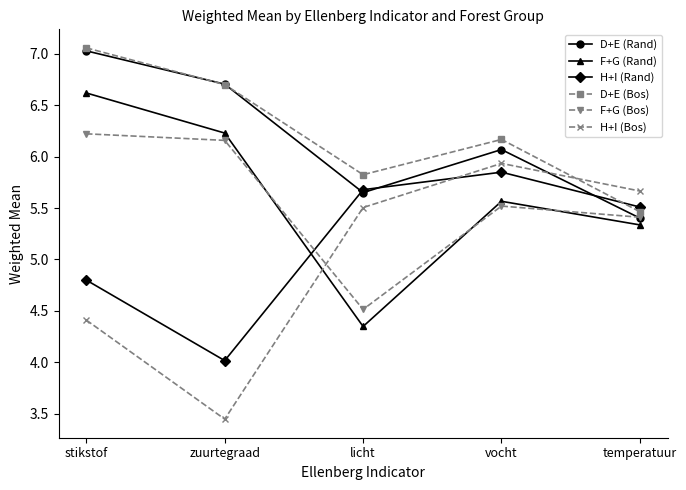

What is the maximum value for H+I (Bos)?

5.9